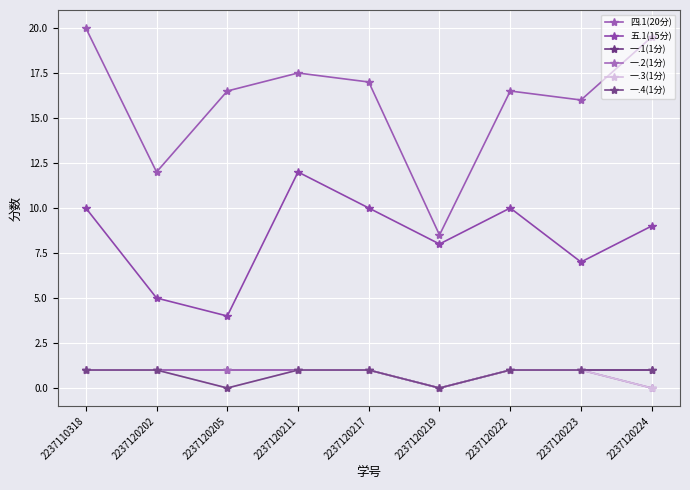

What is the difference between the maximum and second lowest values in the 一.2(1分) series?

1.0